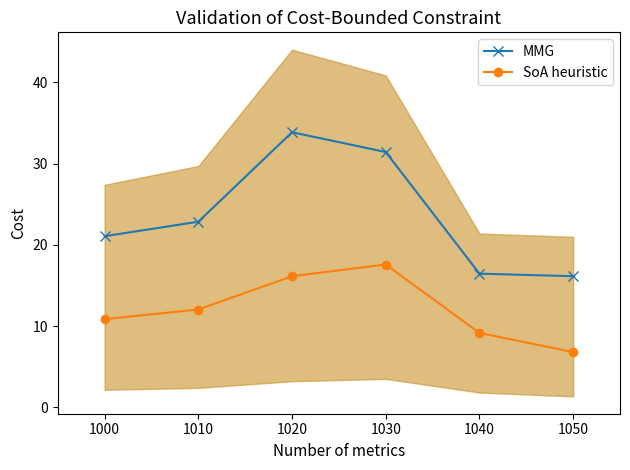

True or false: MMG and SoA heuristic cross at least once.

False